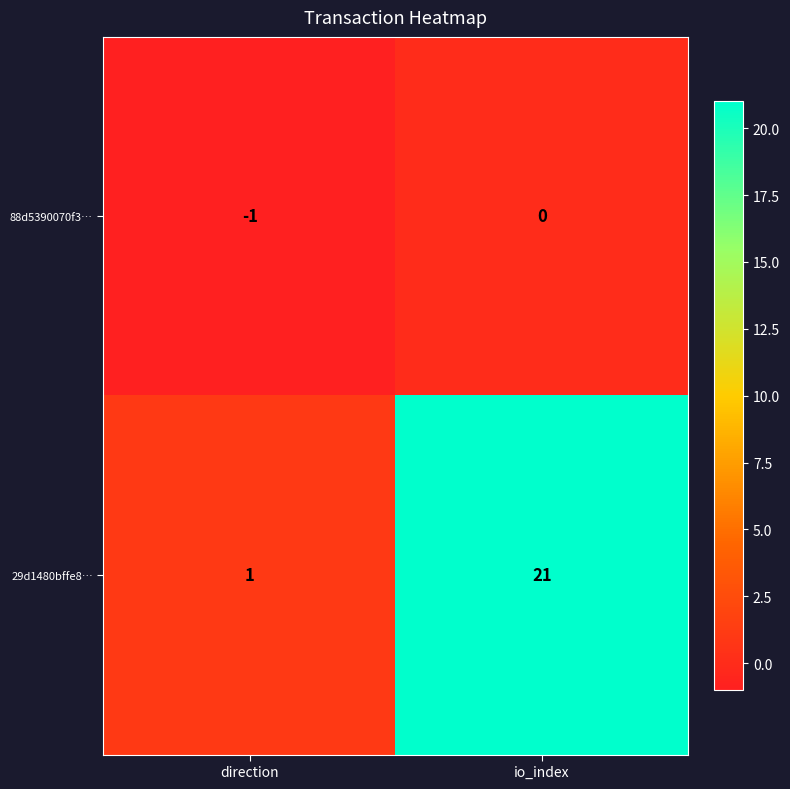

Reading right to left, what are all the values shown in this chart?

88d5390070f3…: 0	-1
29d1480bffe8…: 21	1